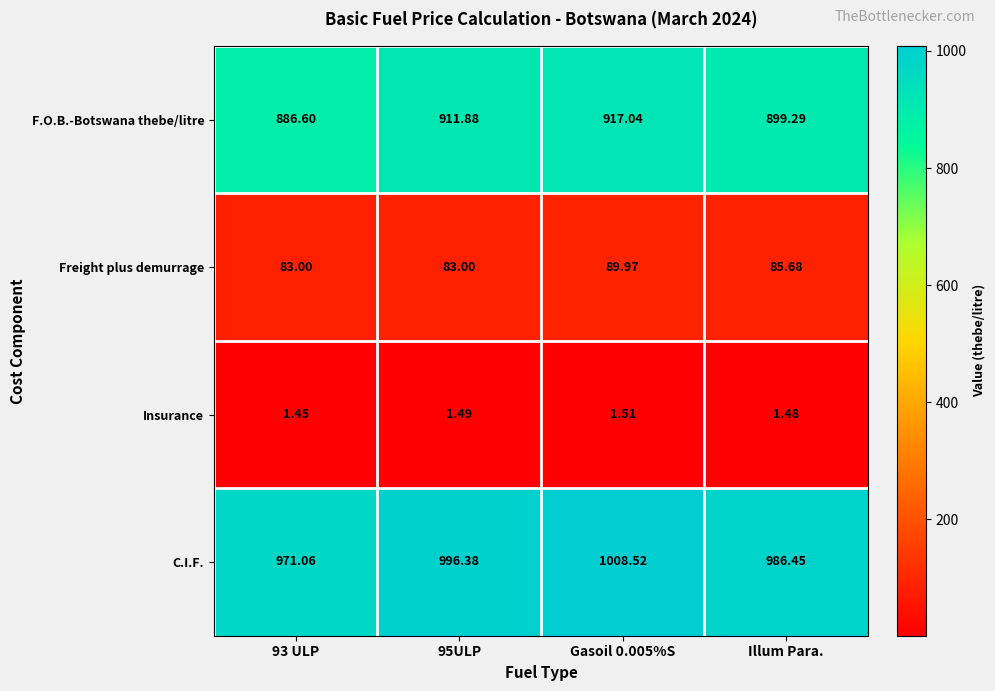

Where is F.O.B.-Botswana thebe/litre nearest to the value 901?

Illum Para.